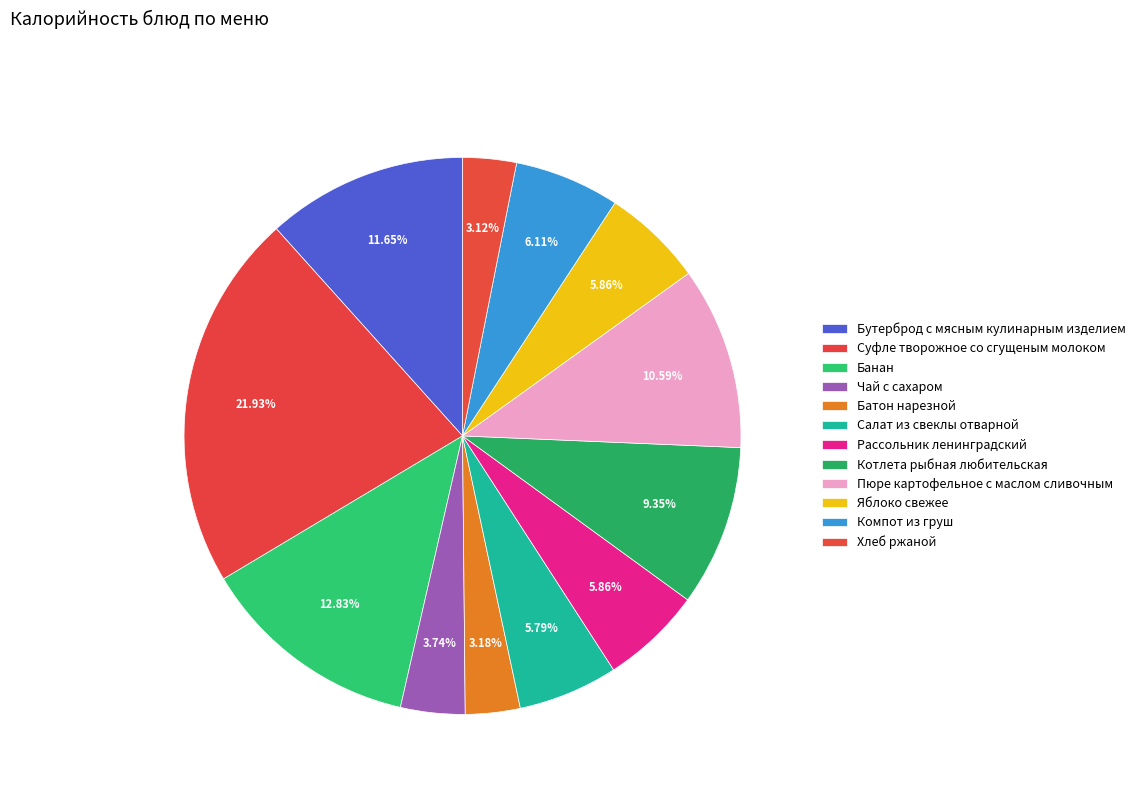

To the nearest percent, what percentage of the pie is Яблоко свежее?

6%